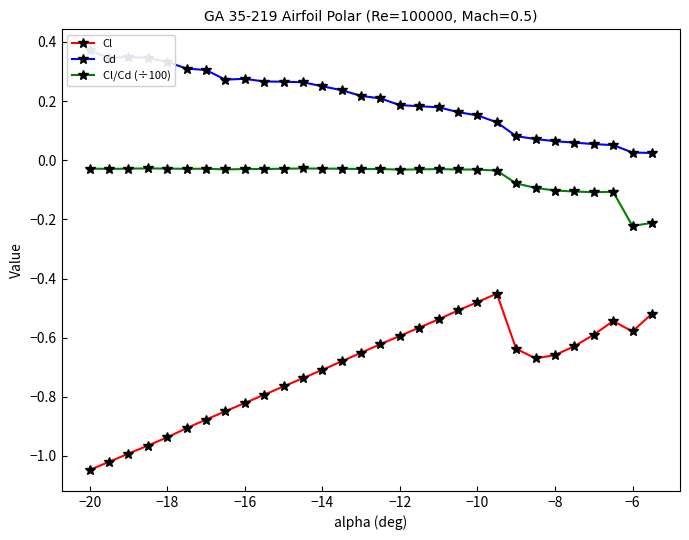

The Cl series shows -0.8 at −12. True or false?

False